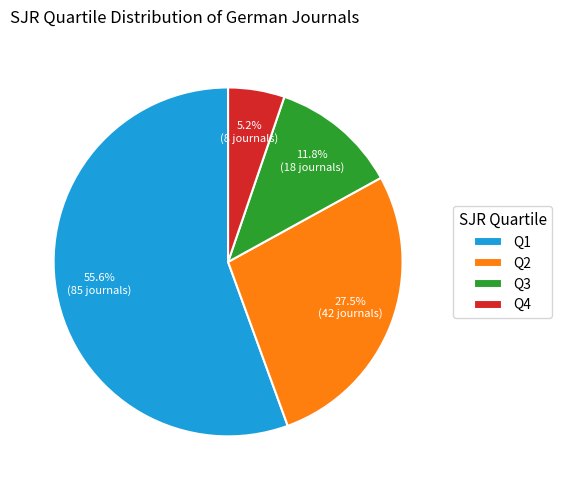

What is the total percentage of Q3 and Q4?

17.0%